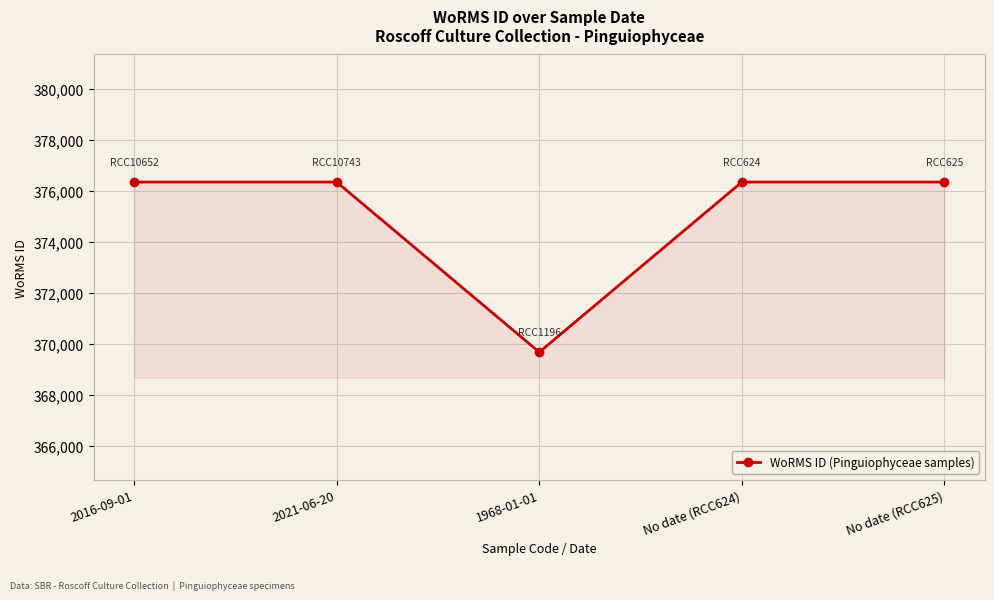

What is the value of the 5th point from the left?

376357